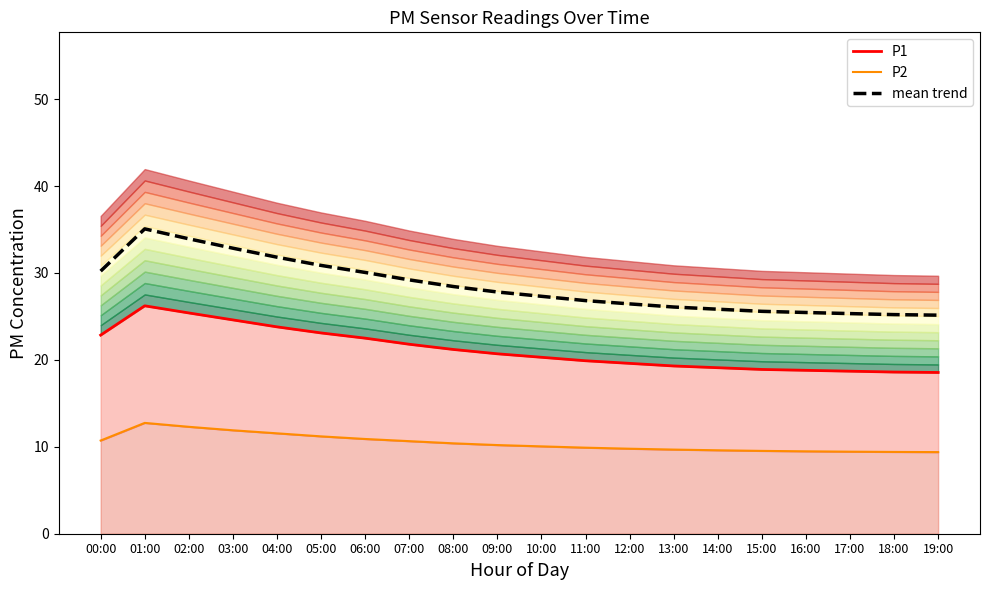

True or false: mean trend and P1 cross at least once.

False